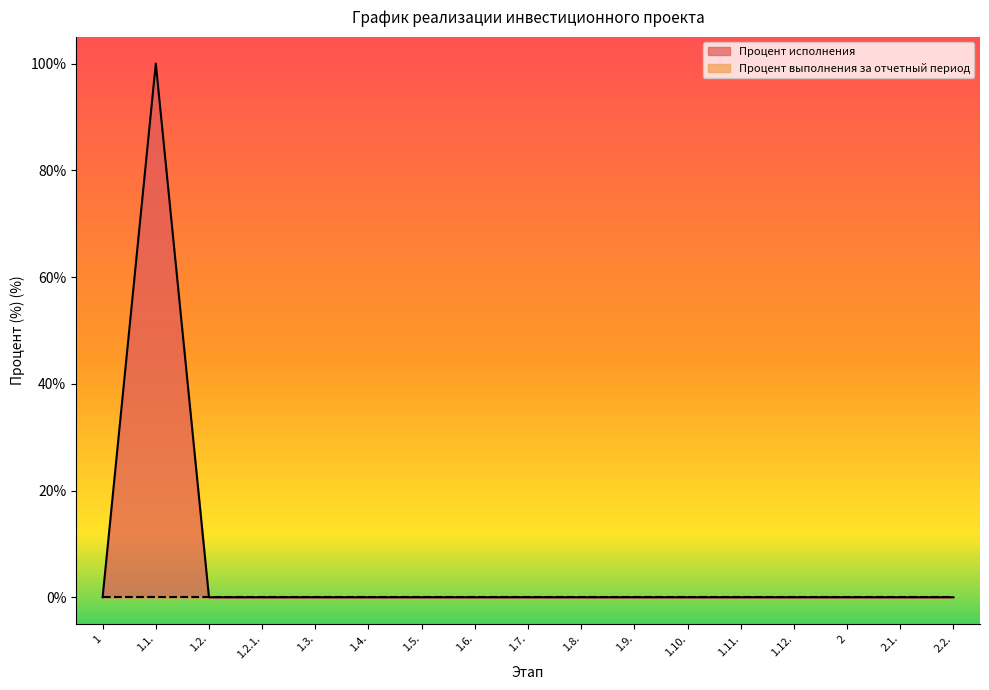

What is the label of the 15th point from the left?

2